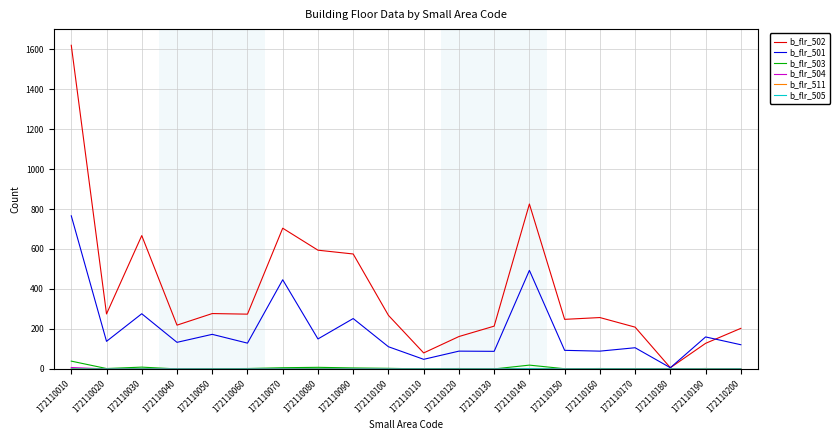

The value of b_flr_502 at 172110150 is 417. True or false?

False